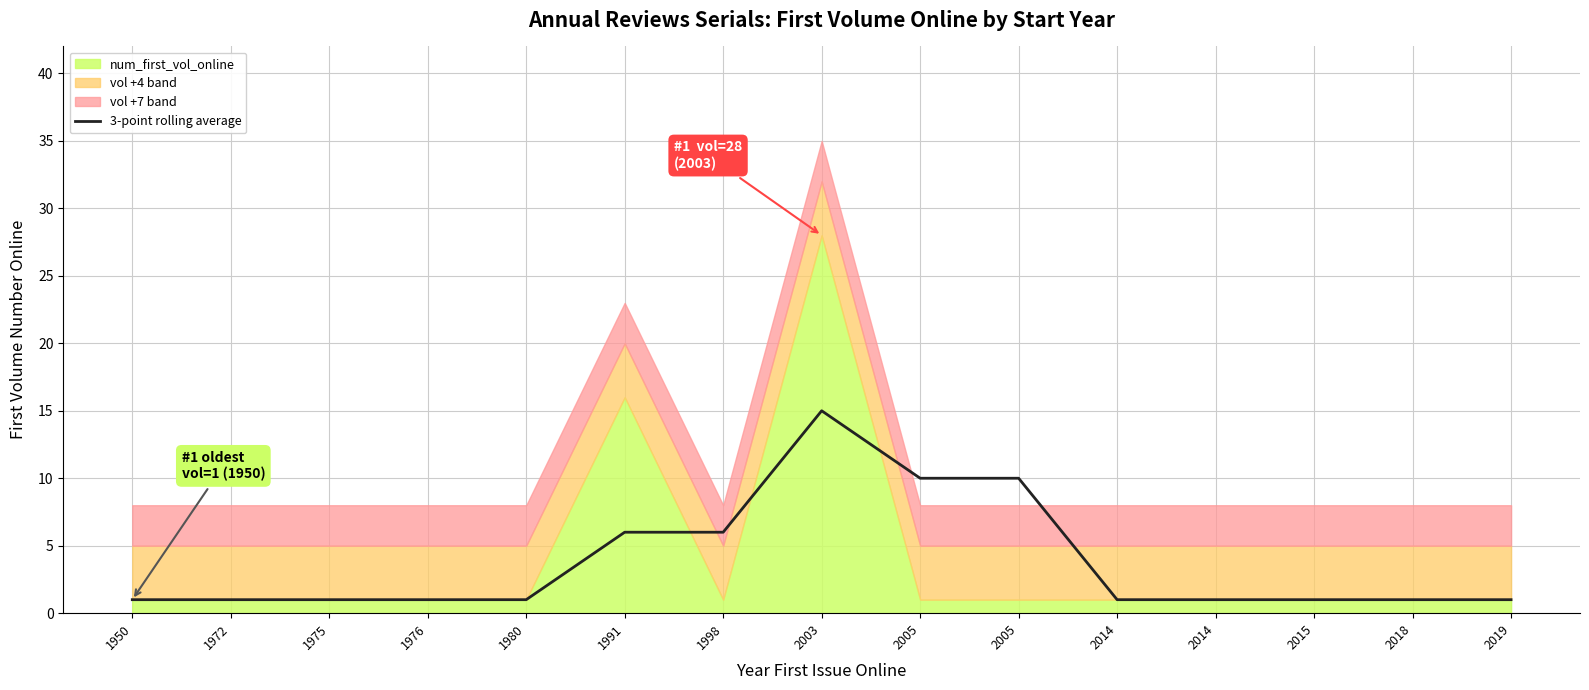

Reading left to right, transcribe all the data shown in this chart.

1	1	1	1	1	6	6	15	10	10	1	1	1	1	1